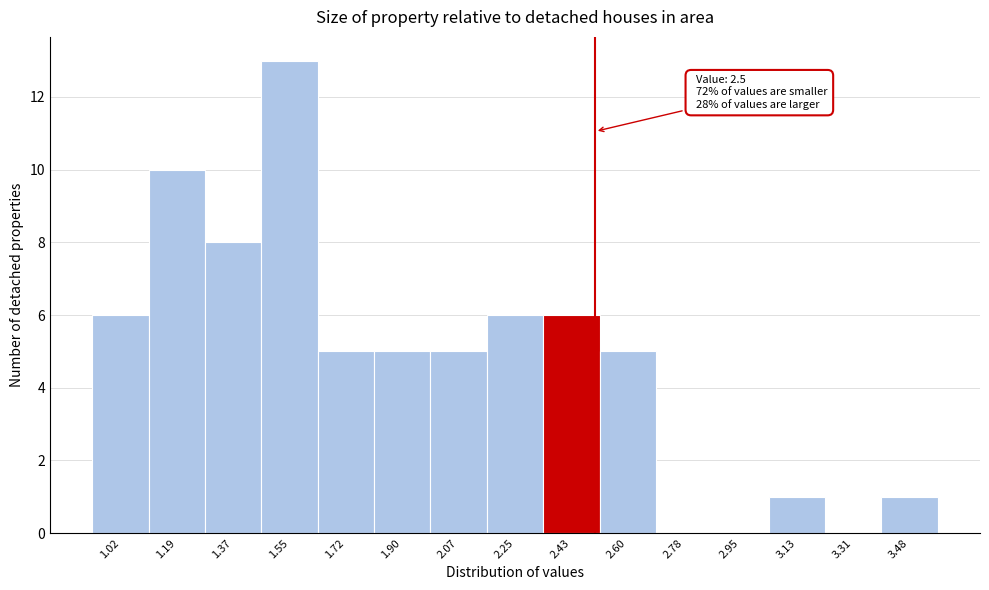

Which range on the x-axis has the tallest bar?

1.458 to 1.634